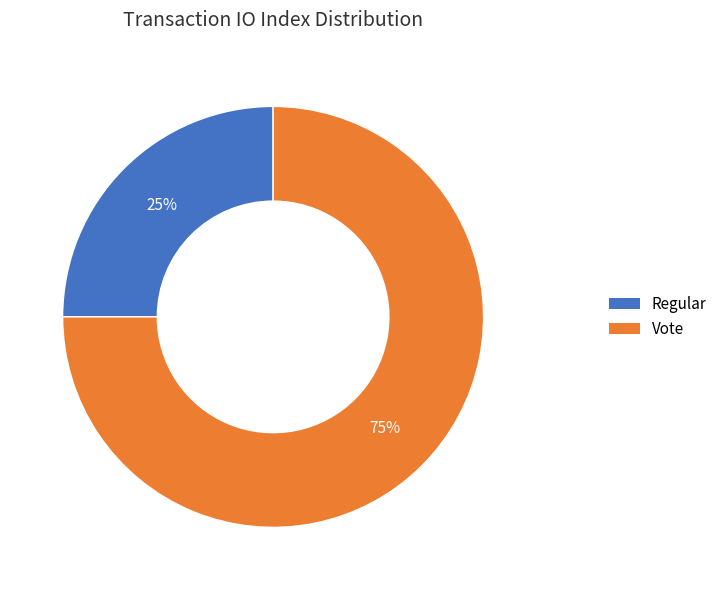

Rank the categories by value from lowest to highest.

Regular, Vote